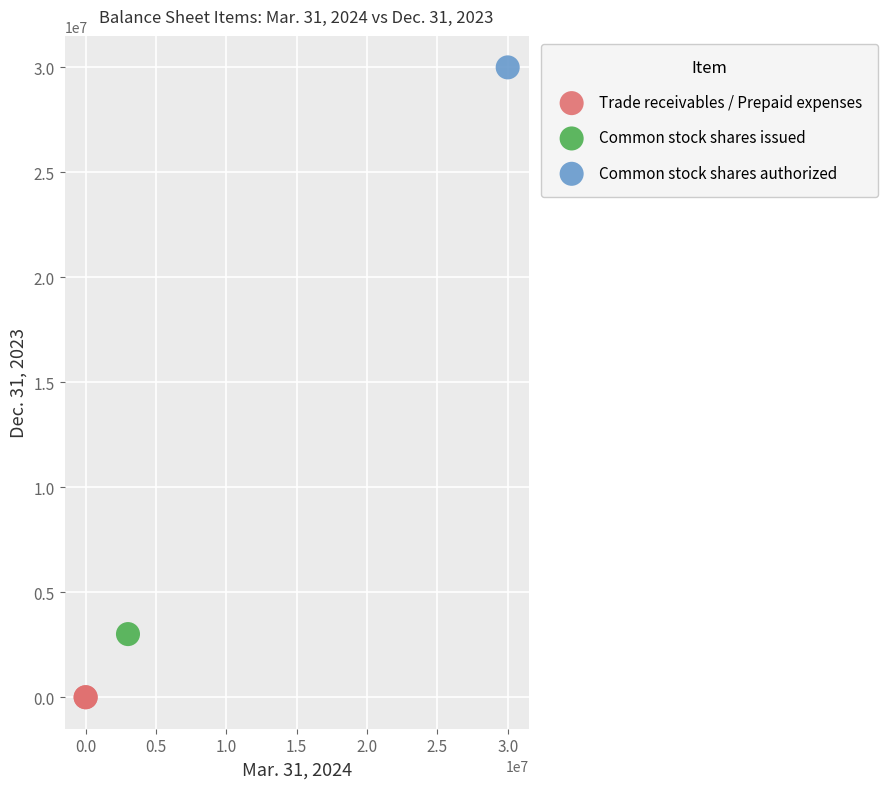

What are all the series names shown in the legend?

Trade receivables / Prepaid expenses, Common stock shares issued, Common stock shares authorized